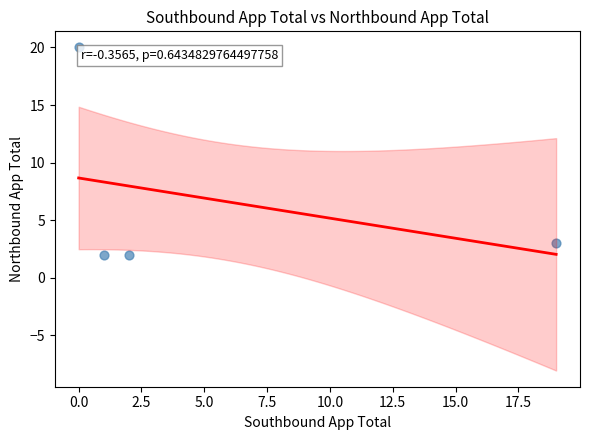

What is the average Y value?

7